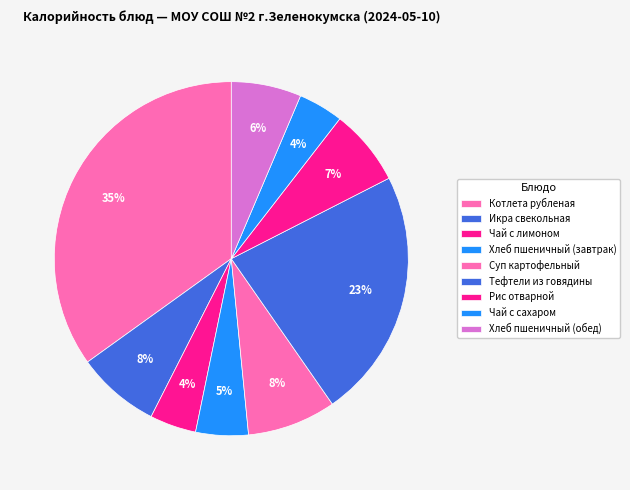

Does Котлета рубленая represent more than half of the total?

No